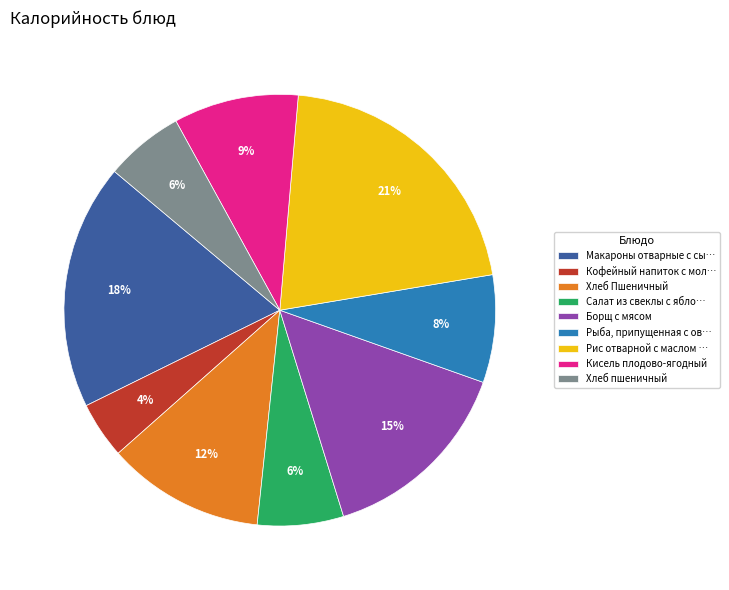

Is there a majority slice in this chart?

No